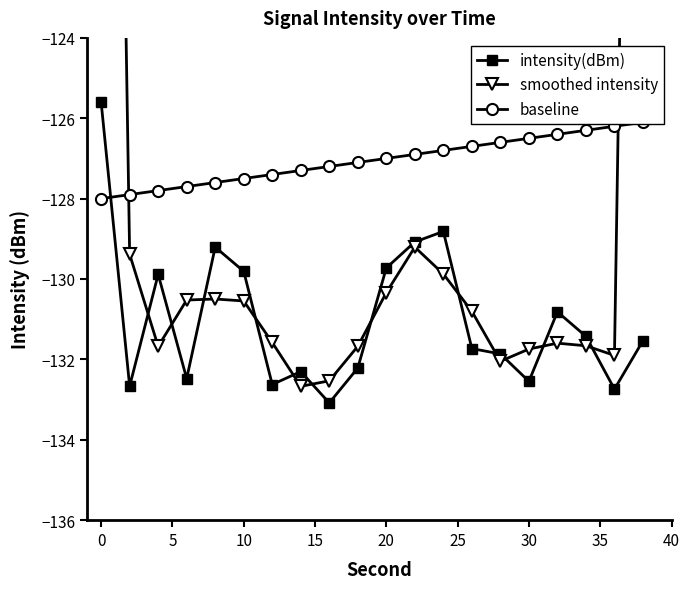

What are all the series names shown in the legend?

intensity(dBm), smoothed intensity, baseline